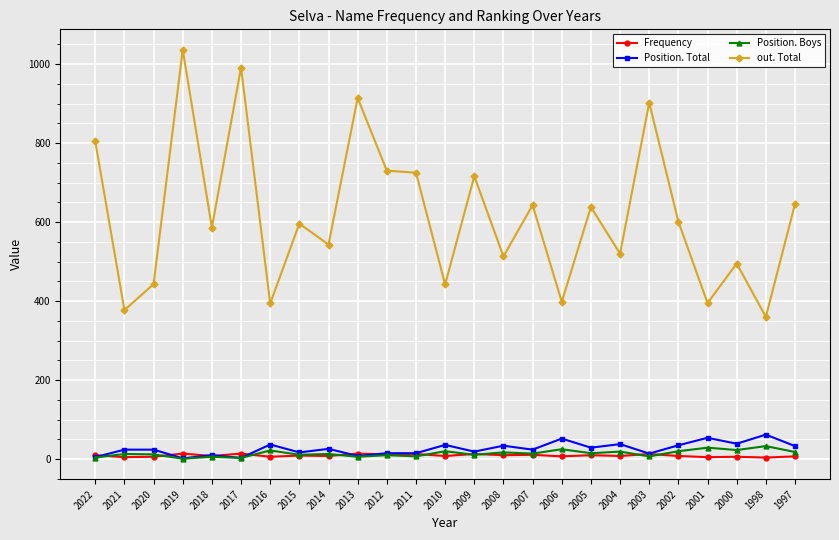

True or false: out. Total and Frequency intersect in this chart.

False